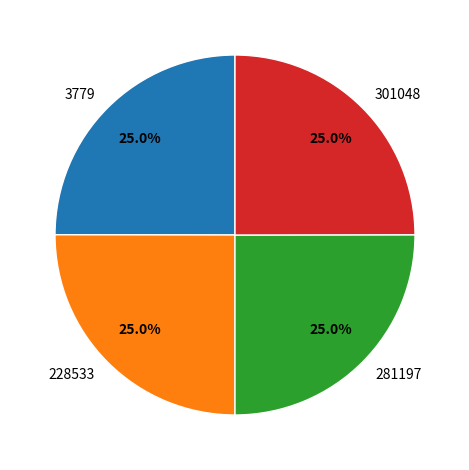

True or false: 228533 accounts for 25% of the total.

True